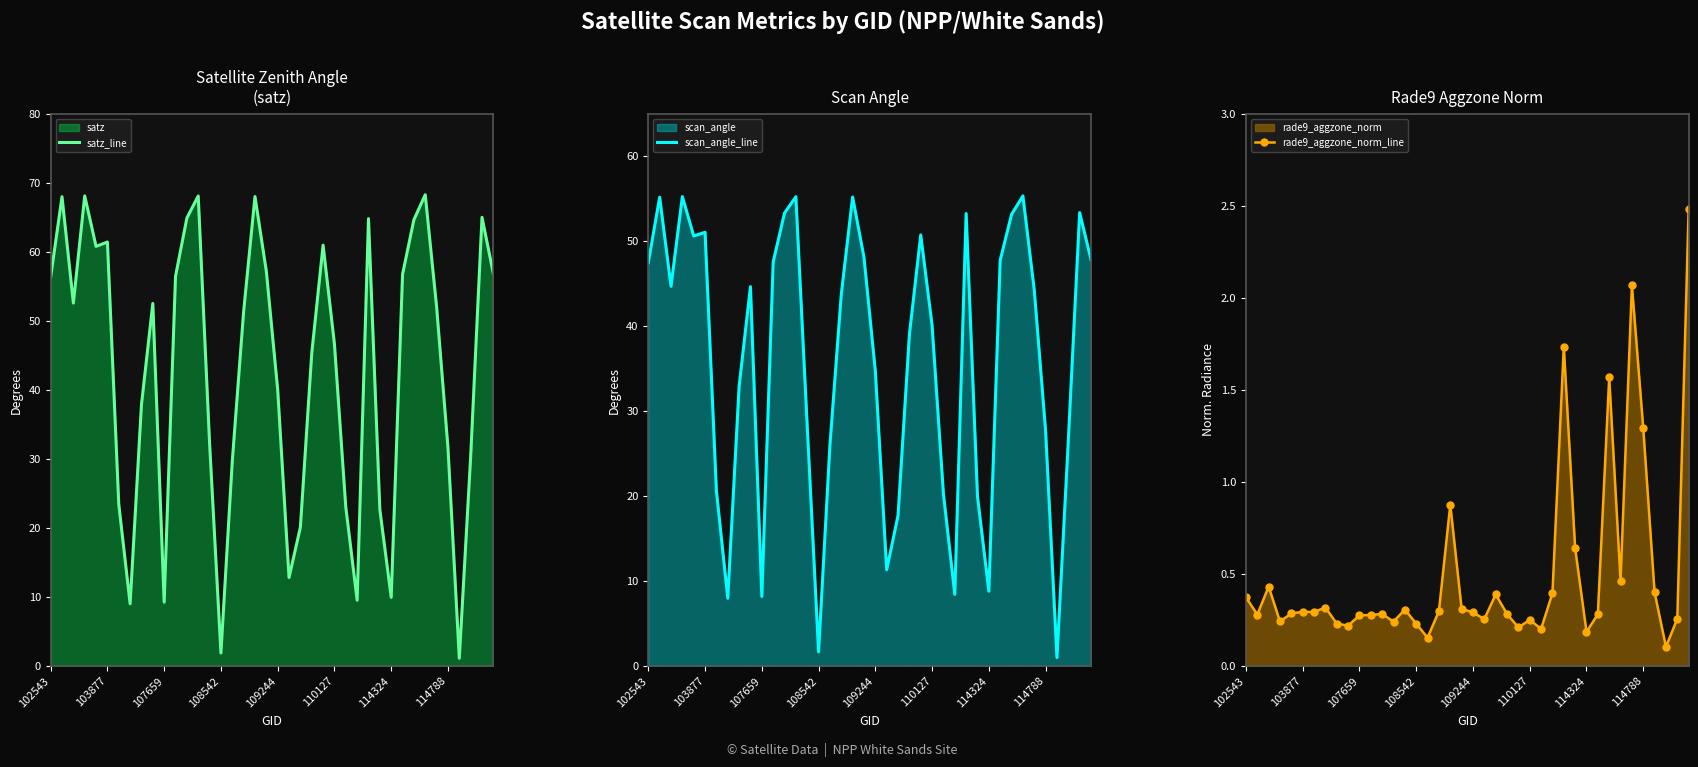

Which label corresponds to the largest value in the chart?

33